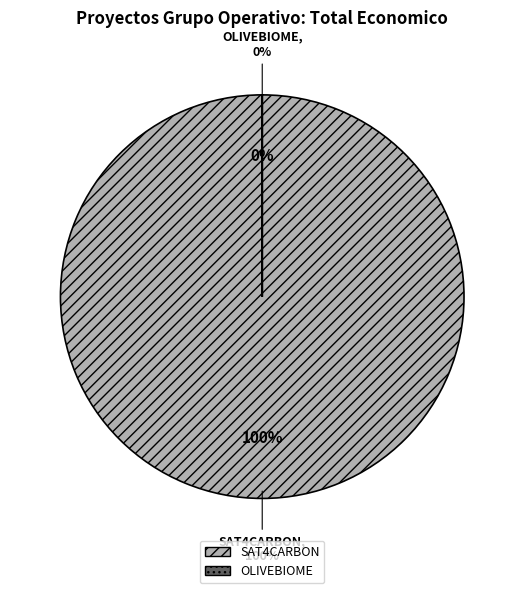

To the nearest percent, what is the combined percentage of OLIVEBIOME and SAT4CARBON?

100%